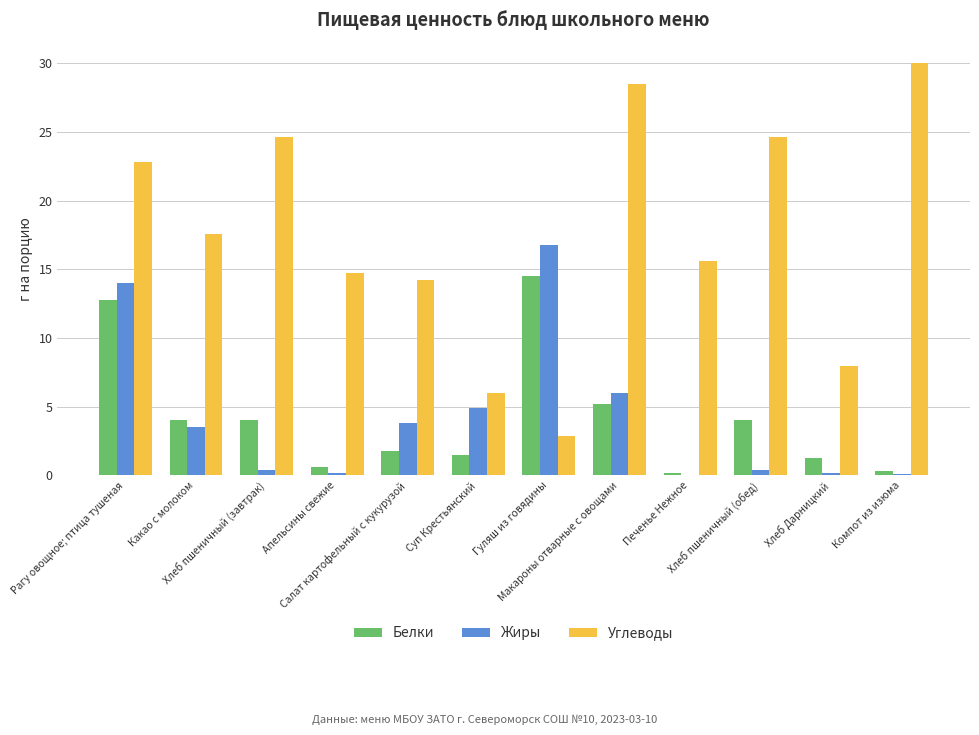

How many series are shown in this chart?

3